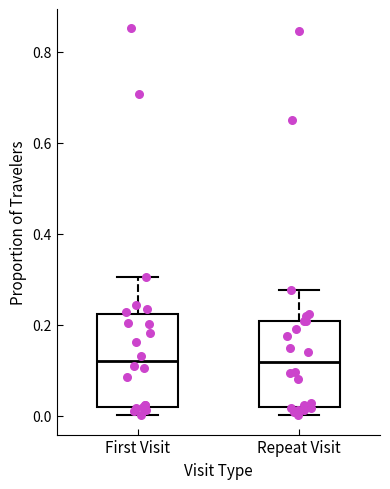

Where is the lower edge of the box for First Visit on the y-axis? The values are not printed on the chart, so give them approximately, as read against the axis.

0.02